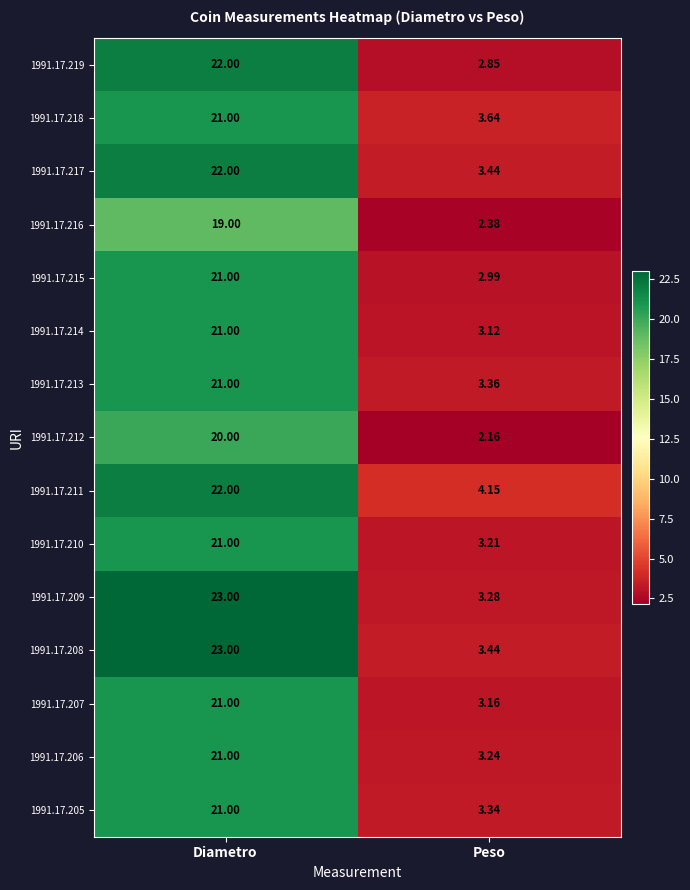

Where is 1991.17.219 nearest to the value 12?

Peso